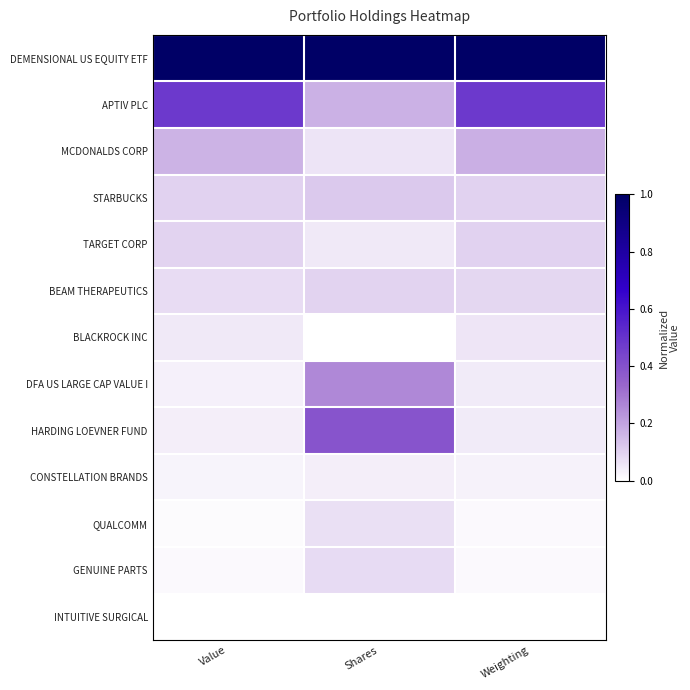

Reading right to left, what are all the values shown in this chart?

DEMENSIONAL US EQUITY ETF: Weighting=1.0	Shares=1.0	Value=1.0
APTIV PLC: Weighting=0.5	Shares=0.2	Value=0.5
MCDONALDS CORP: Weighting=0.2	Shares=0.1	Value=0.2
STARBUCKS: Weighting=0.1	Shares=0.1	Value=0.1
TARGET CORP: Weighting=0.1	Shares=0.0	Value=0.1
BEAM THERAPEUTICS: Weighting=0.1	Shares=0.1	Value=0.1
BLACKROCK INC: Weighting=0.1	Shares=0.0	Value=0.0
DFA US LARGE CAP VALUE I: Weighting=0.0	Shares=0.3	Value=0.0
HARDING LOEVNER FUND: Weighting=0.0	Shares=0.4	Value=0.0
CONSTELLATION BRANDS: Weighting=0.0	Shares=0.0	Value=0.0
QUALCOMM: Weighting=0.0	Shares=0.1	Value=0.0
GENUINE PARTS: Weighting=0.0	Shares=0.1	Value=0.0
INTUITIVE SURGICAL: Weighting=0.0	Shares=0.0	Value=0.0